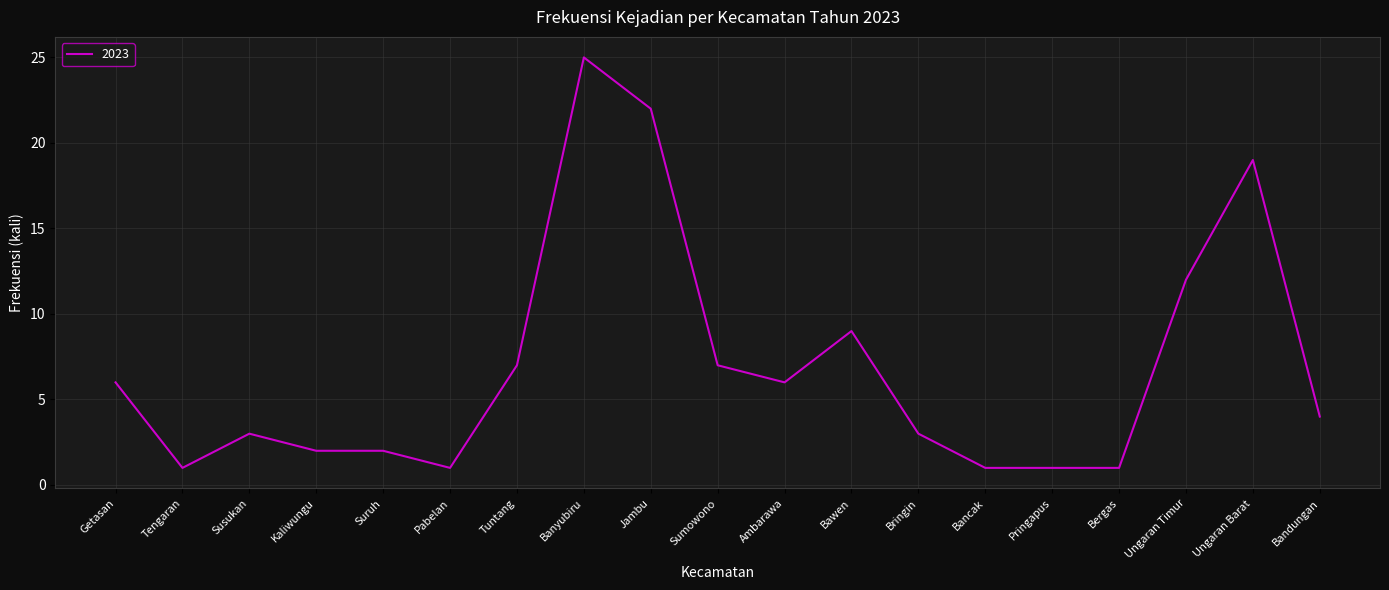

Where does the data first go above 4?

Getasan